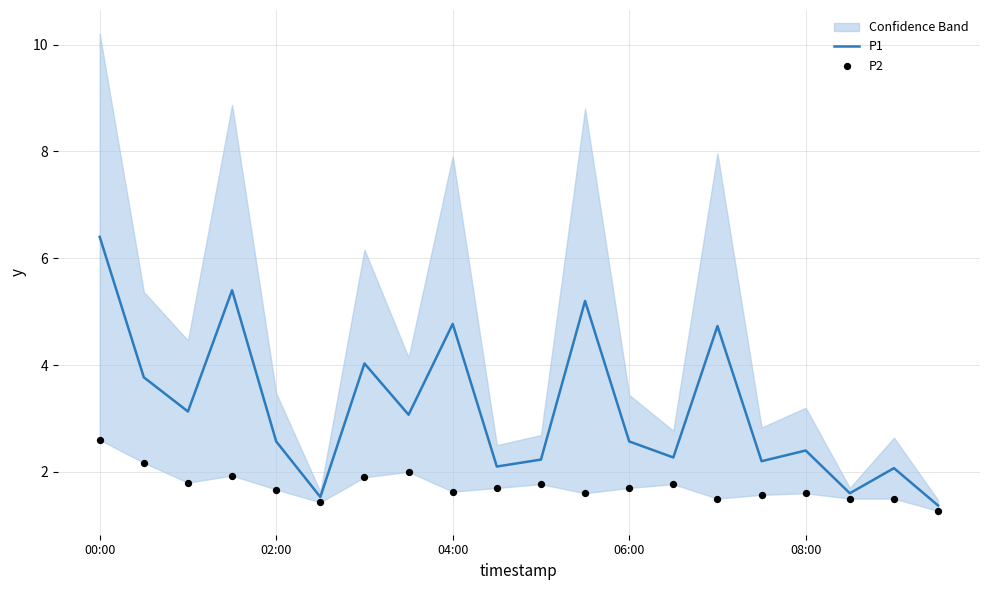

What is the lowest value of the P1 series?

1.4